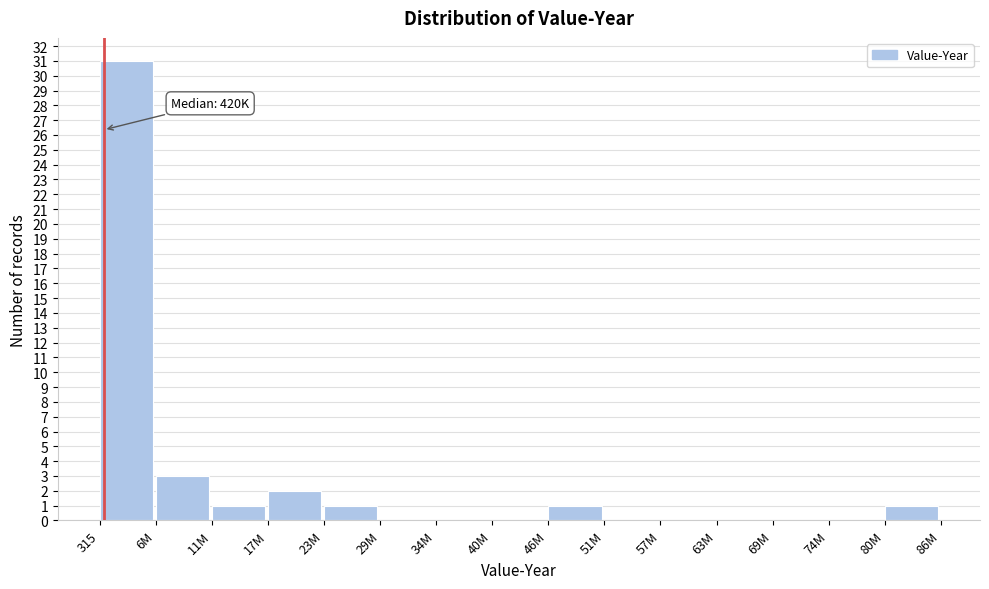

Reading left to right, what are all the values shown in this chart?

315=31	6M=3	11M=1	17M=2	23M=1	29M=0	34M=0	40M=0	46M=1	51M=0	57M=0	63M=0	69M=0	74M=0	80M=1